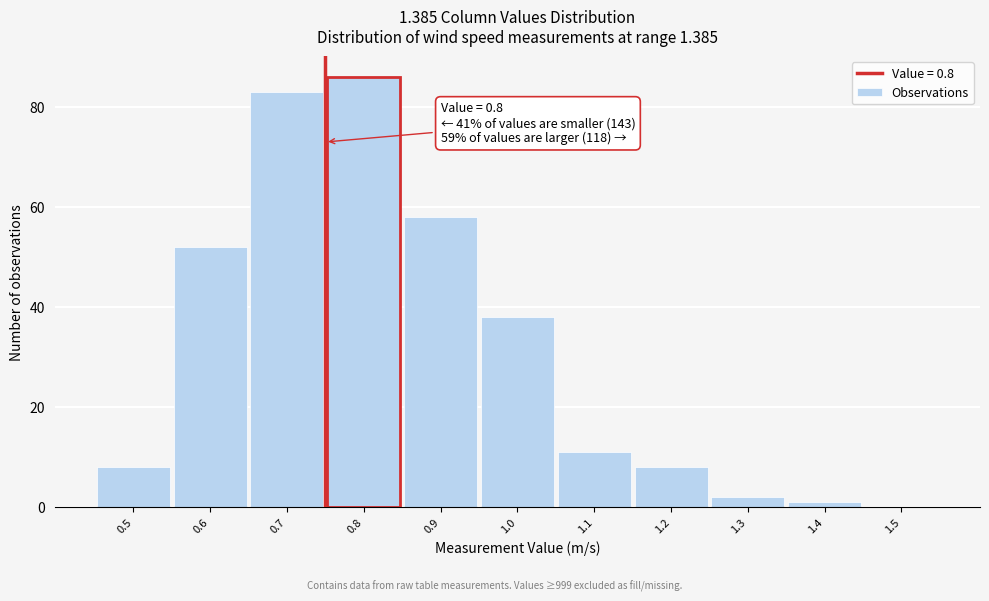

Reading right to left, transcribe all the data shown in this chart.

1.5=0	1.4=1	1.3=2	1.2=8	1.1=11	1.0=38	0.9=58	0.8=86	0.7=83	0.6=52	0.5=8